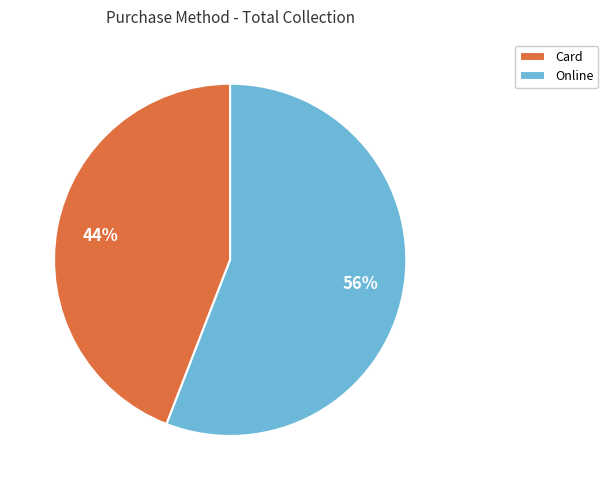

Which slice is the smallest?

Card